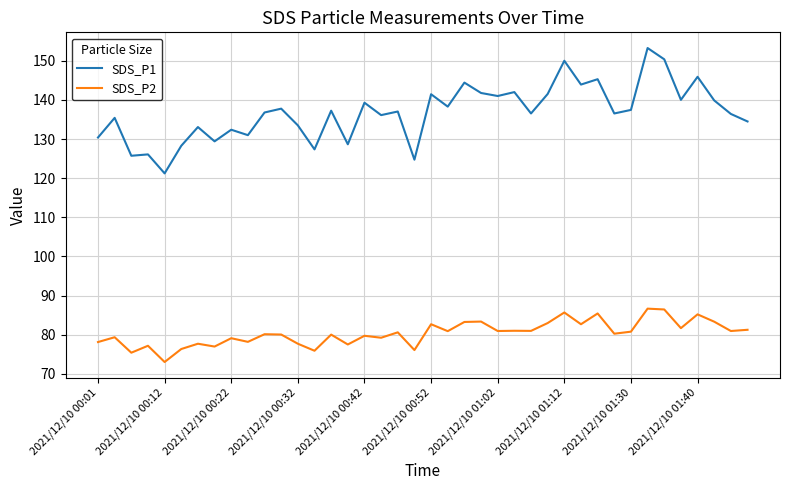

Which series has the largest total across all categories?

SDS_P1